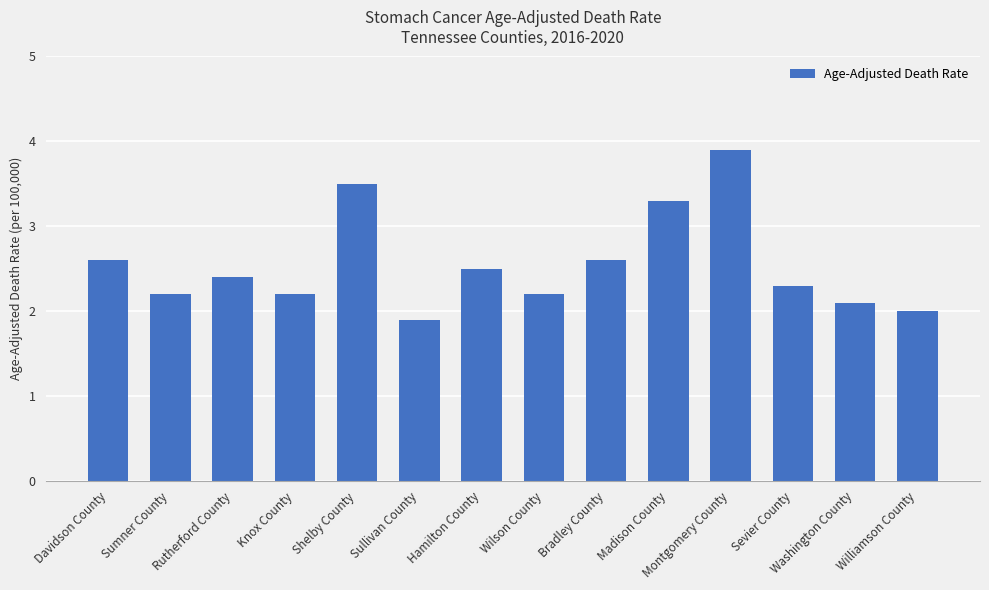

What value does the data have at Sullivan County?

1.9